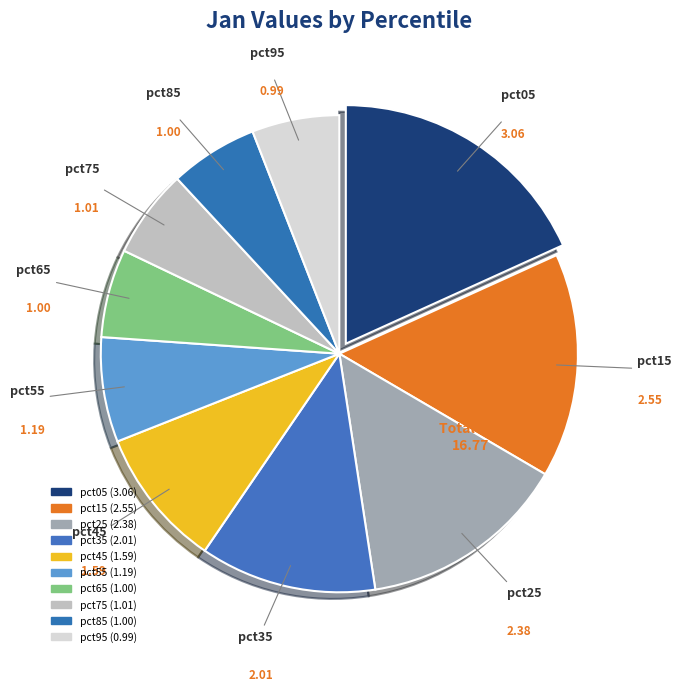

Which category has the biggest portion of the pie?

pct05